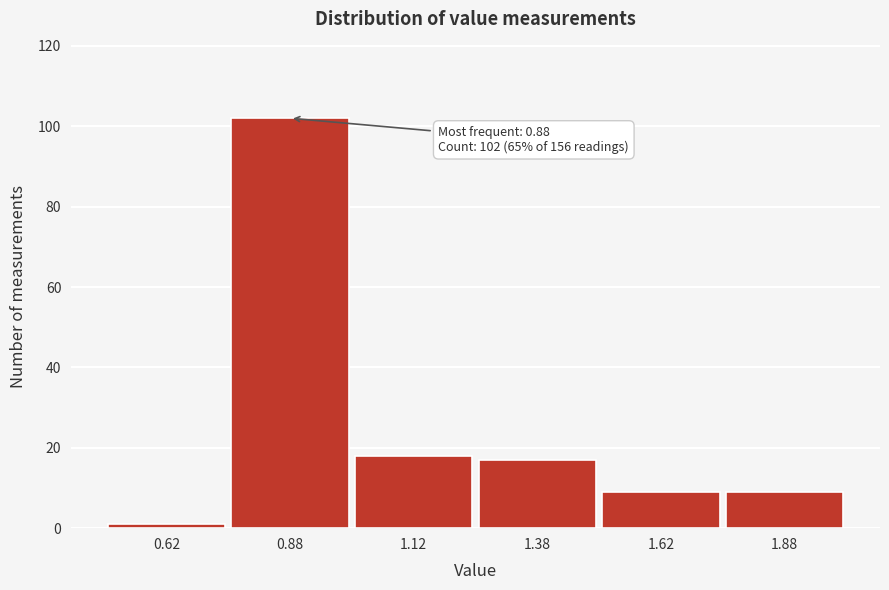

Reading right to left, list all the values displayed in this chart.

1.88=9	1.62=9	1.38=17	1.12=18	0.88=102	0.62=1